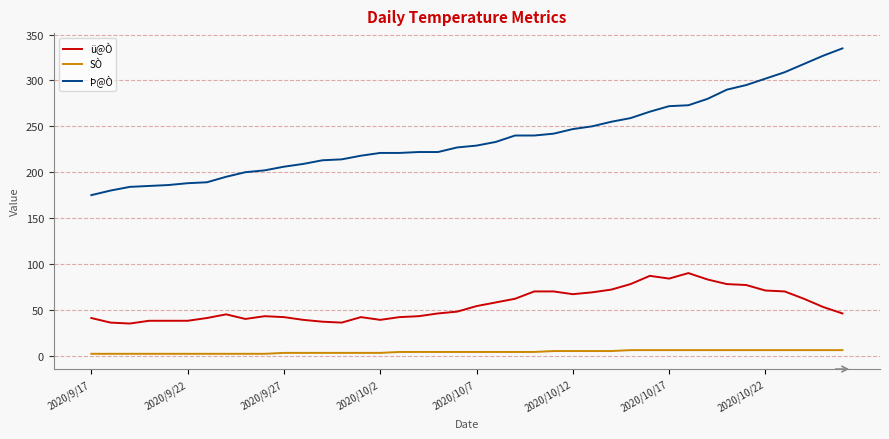

Which series has the largest total across all categories?

Þ@Ò